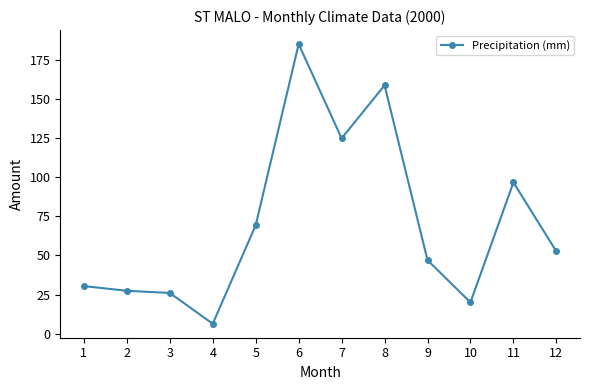

What is the value of the 9th point from the left?

47.0